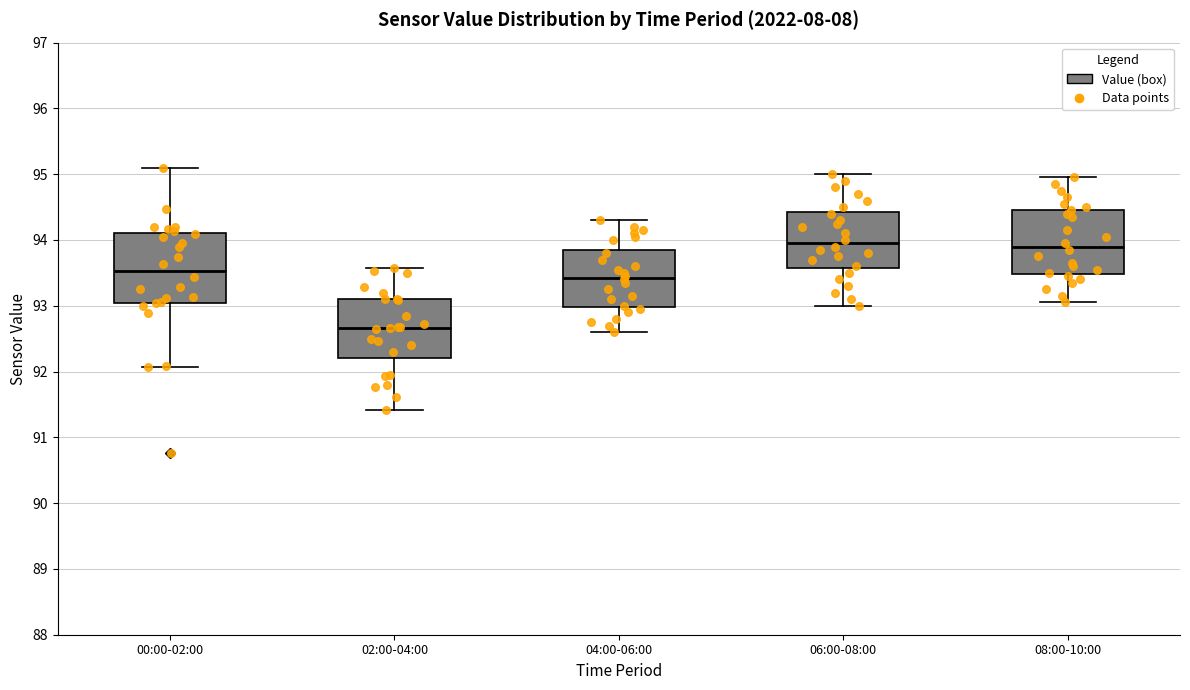

Reading left to right, transcribe this box plot: for each box, give where its median line is, the range the box spans, and where its two whiskers end, as read against the y-axis. The values are not printed on the chart, so give them approximately, as read against the axis.

00:00-02:00: median 93.5, box 93.0 to 94.1, whiskers 92.1 to 95.1
02:00-04:00: median 92.7, box 92.2 to 93.1, whiskers 91.4 to 93.6
04:00-06:00: median 93.4, box 93.0 to 93.9, whiskers 92.6 to 94.3
06:00-08:00: median 94.0, box 93.6 to 94.4, whiskers 93.0 to 95.0
08:00-10:00: median 93.9, box 93.5 to 94.5, whiskers 93.1 to 95.0